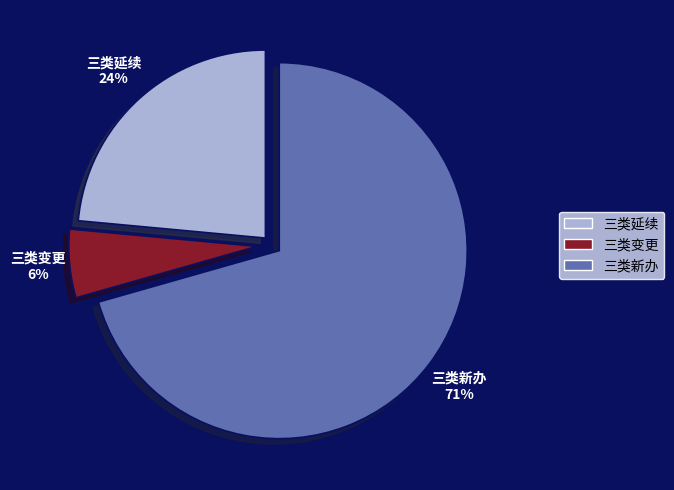

Count the number of slices in the pie.

3